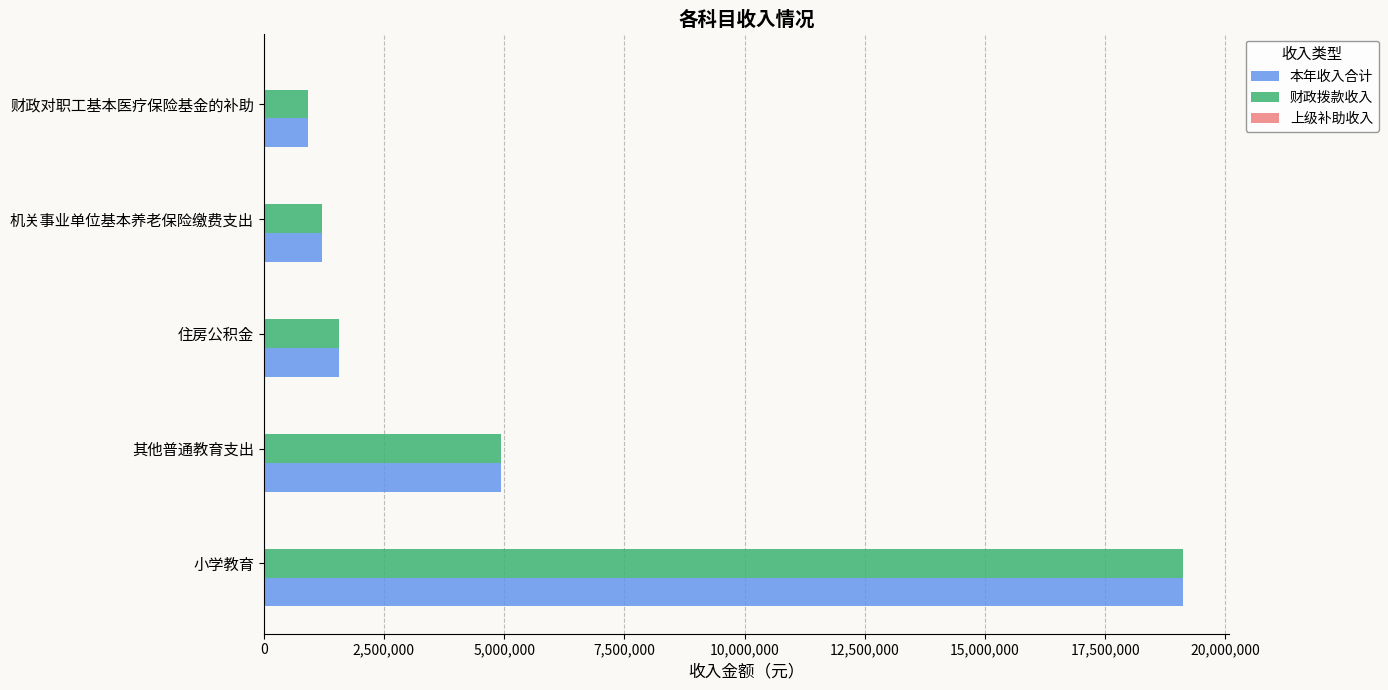

At which category is the sum across all series the highest?

小学教育